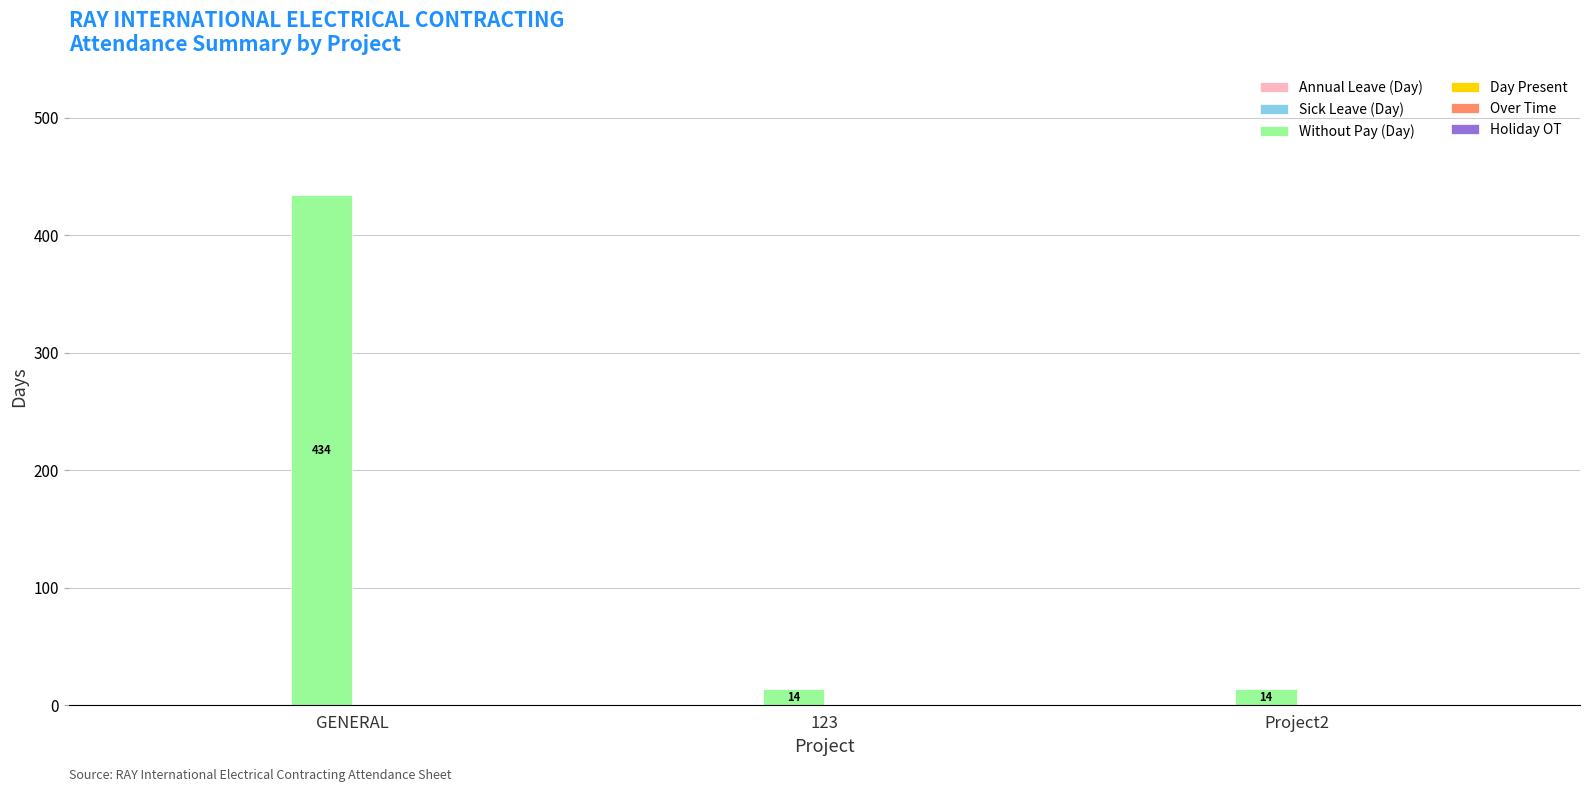

Which label corresponds to the largest value in the chart?

GENERAL